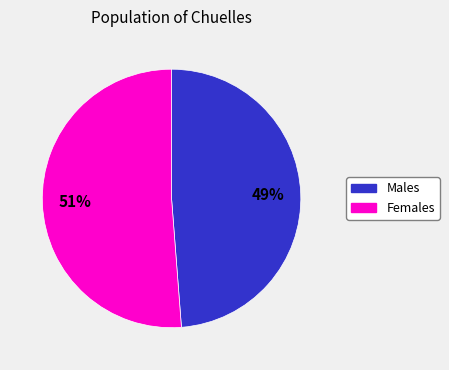

To the nearest percent, what is the average slice percentage?

50%